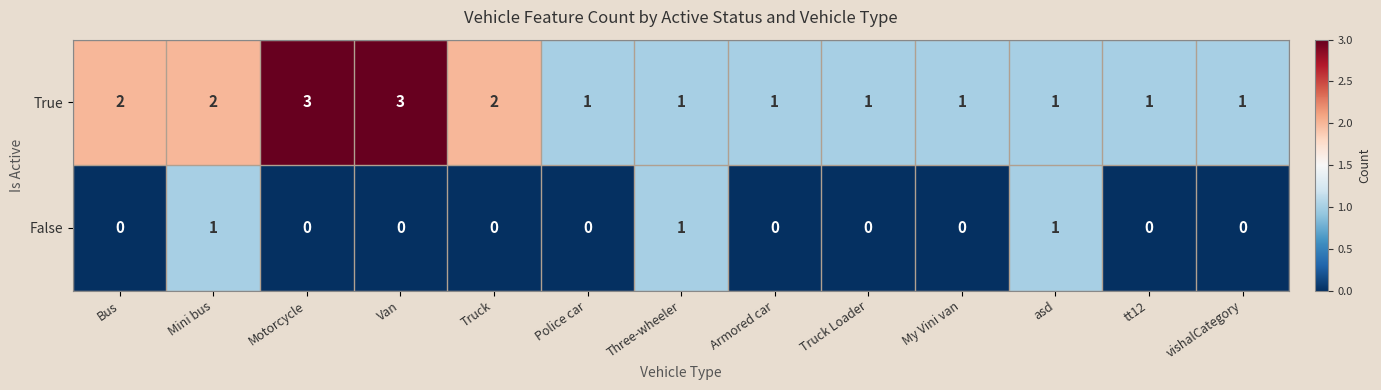

What is the approximate value of True at Motorcycle?

3